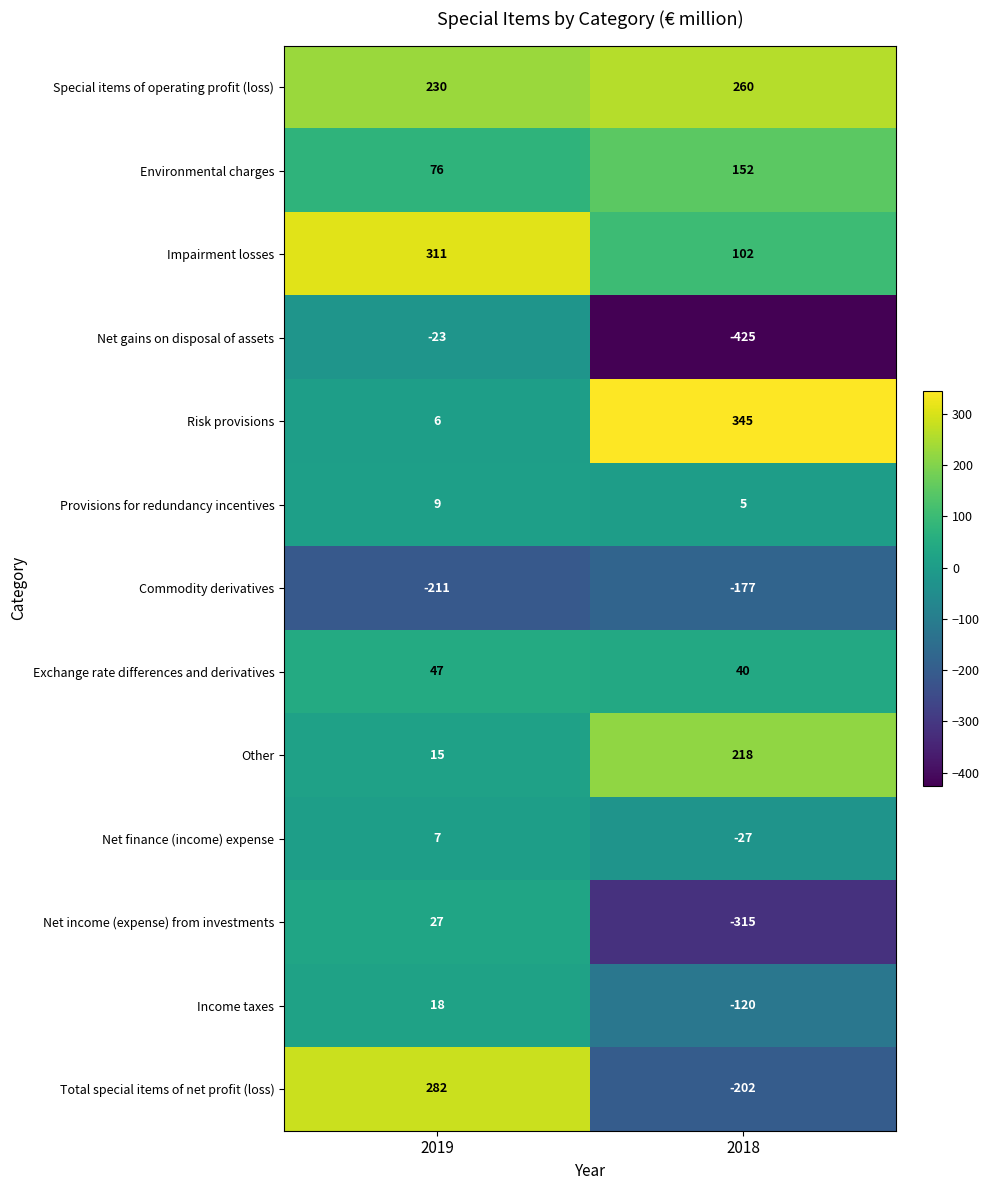

Reading left to right, extract all data points from this chart.

Special items of operating profit (loss): 230	260
Environmental charges: 76	152
Impairment losses: 311	102
Net gains on disposal of assets: -23	-425
Risk provisions: 6	345
Provisions for redundancy incentives: 9	5
Commodity derivatives: -211	-177
Exchange rate differences and derivatives: 47	40
Other: 15	218
Net finance (income) expense: 7	-27
Net income (expense) from investments: 27	-315
Income taxes: 18	-120
Total special items of net profit (loss): 282	-202